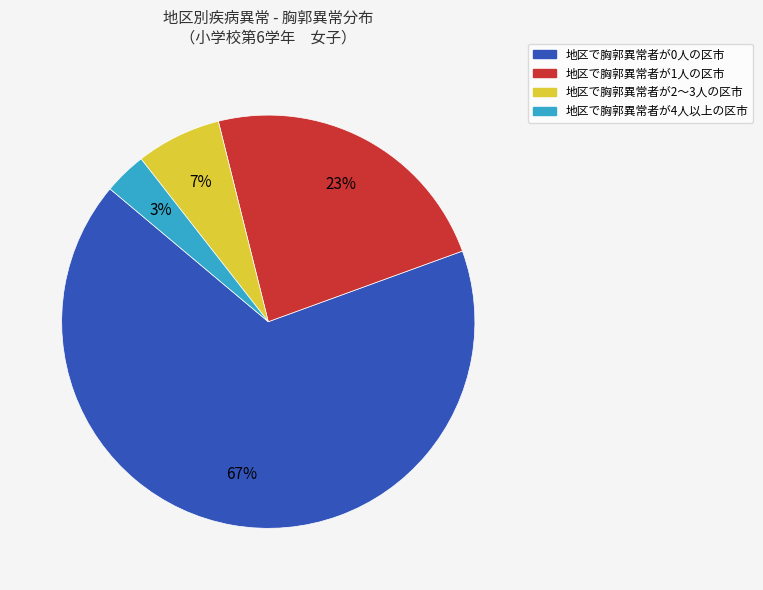

To the nearest percent, what is the average slice percentage?

25%